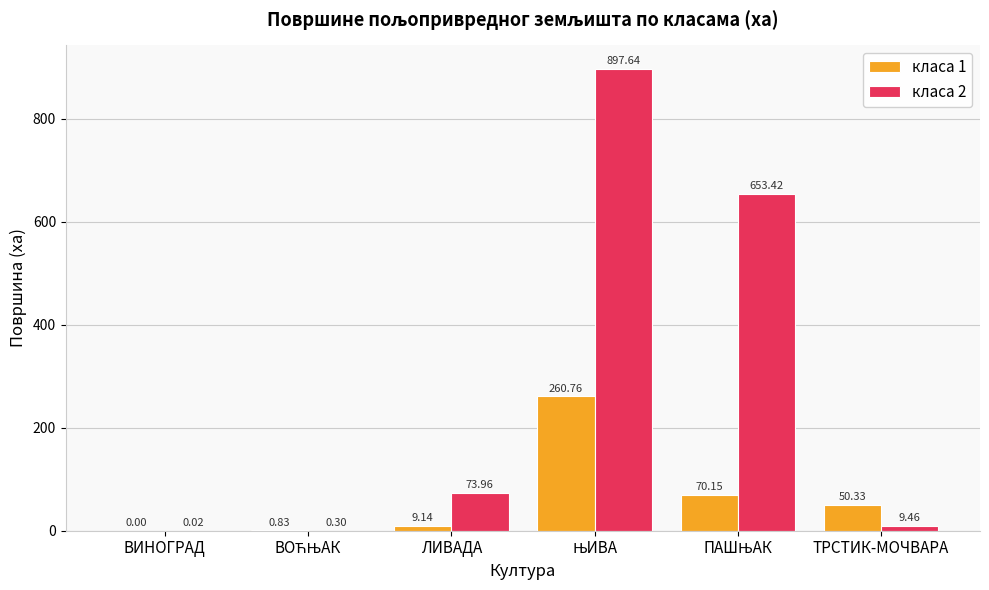

Between ВИНОГРАД and ТРСТИК-МОЧВАРА, which series saw the biggest shift?

класа 1